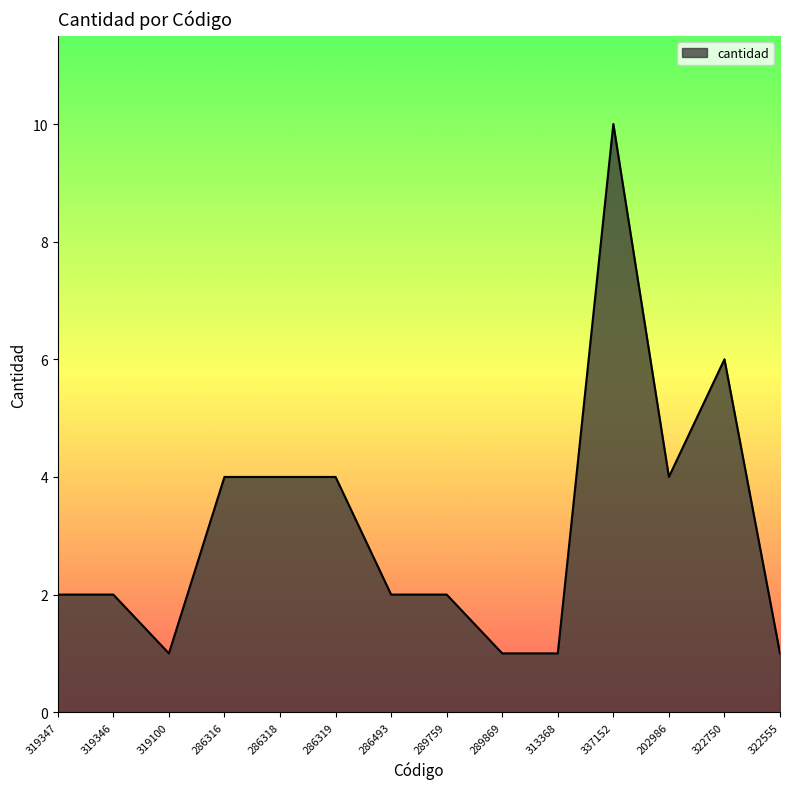

The value at 286493 is 2. True or false?

True